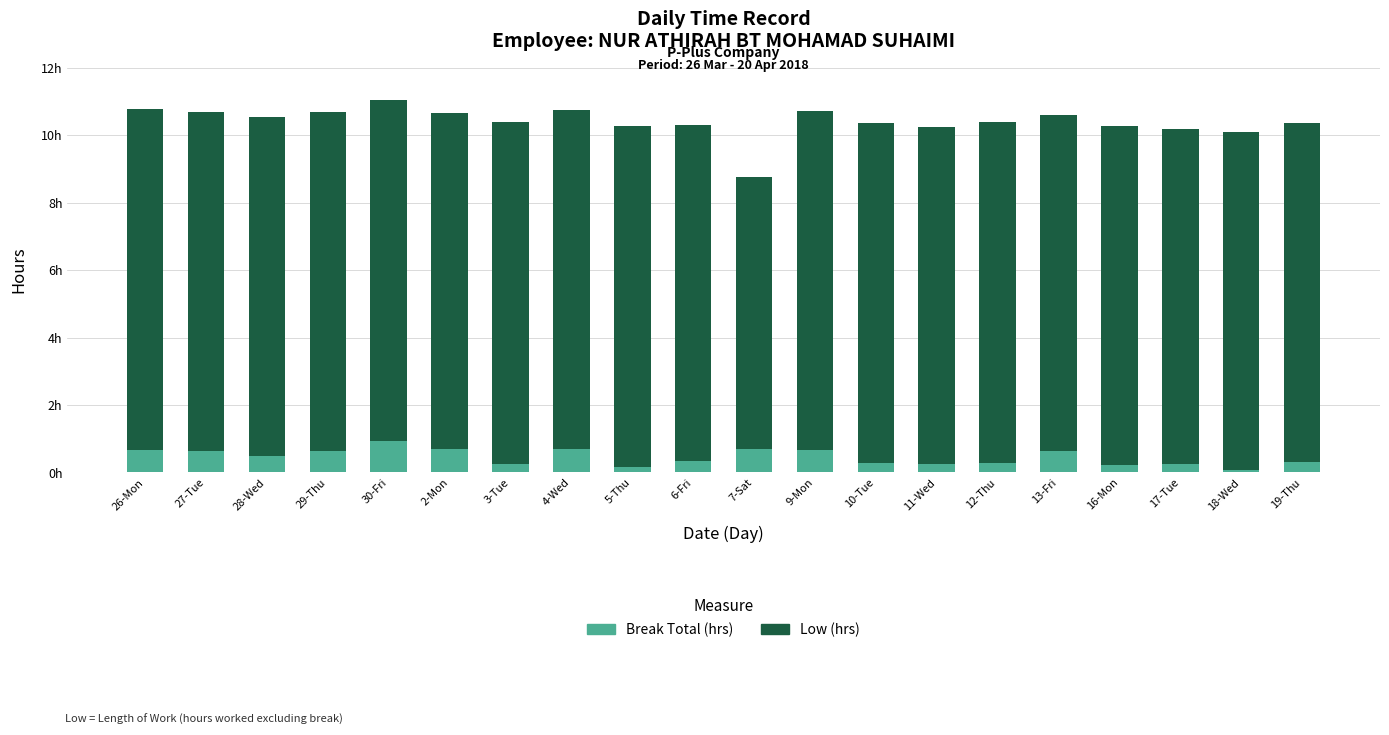

What are all the series names shown in the legend?

Break Total (hrs), Low (hrs)